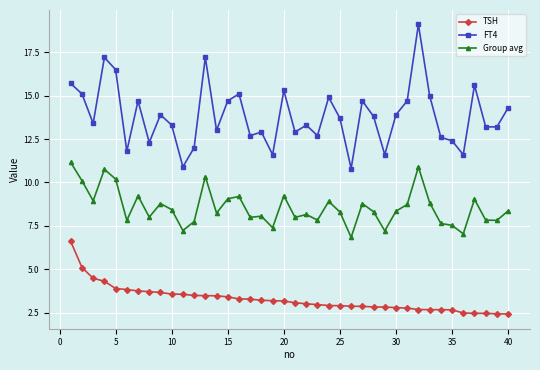

What is the minimum value shown in the chart?

2.4